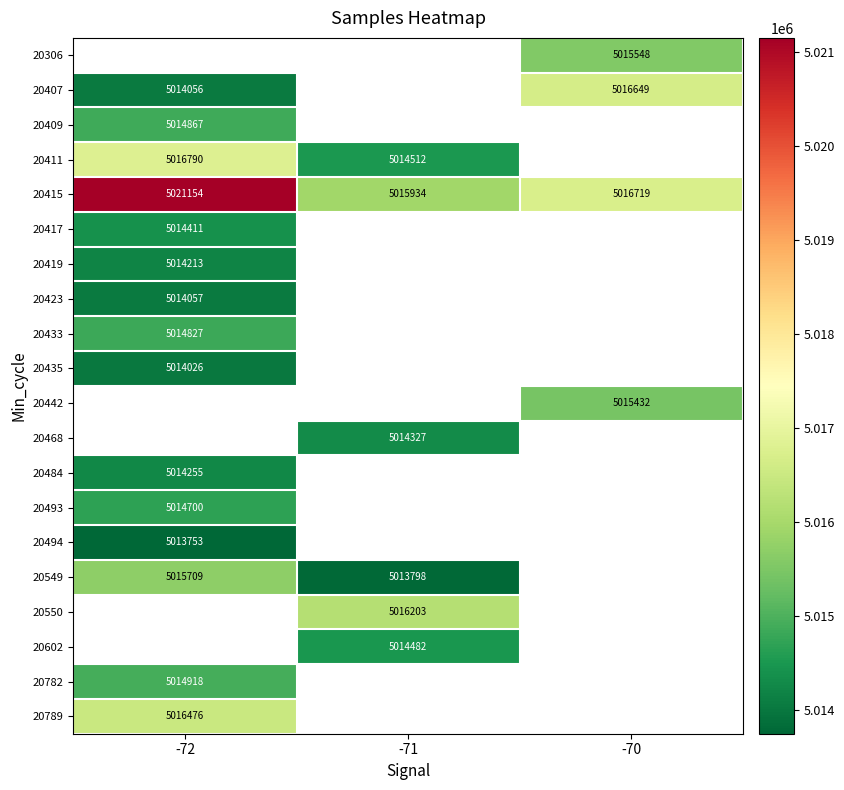

The 20417 series shows 7397023 at -72. True or false?

False